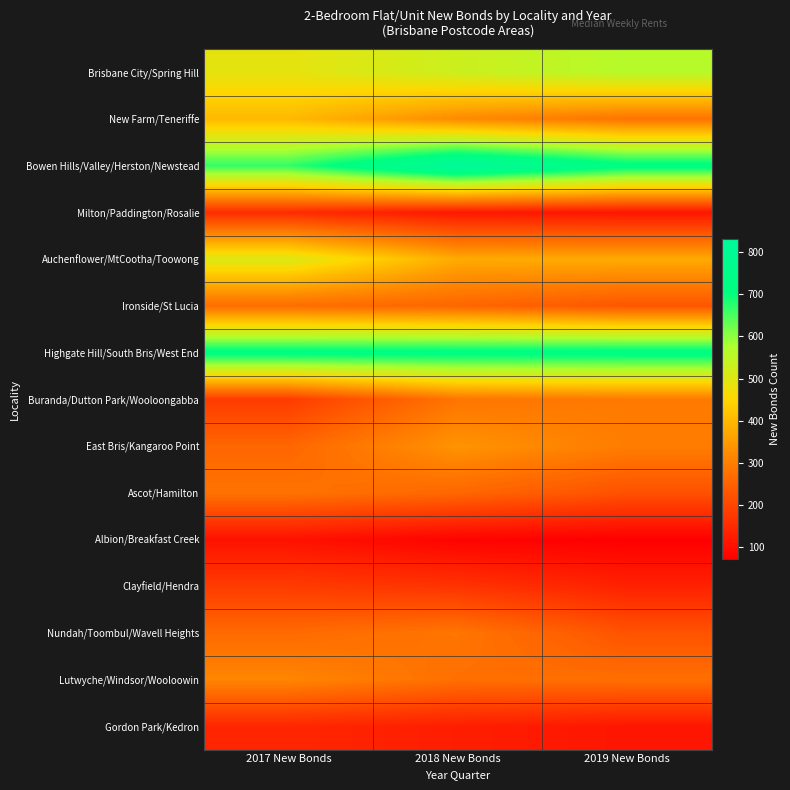

Reading left to right, what are all the values shown in this chart?

Brisbane City/Spring Hill: 2017 New Bonds=490	2018 New Bonds=530	2019 New Bonds=563
New Farm/Teneriffe: 2017 New Bonds=401	2018 New Bonds=322	2019 New Bonds=282
Bowen Hills/Valley/Herston/Newstead: 2017 New Bonds=668	2018 New Bonds=831	2019 New Bonds=728
Milton/Paddington/Rosalie: 2017 New Bonds=153	2018 New Bonds=117	2019 New Bonds=112
Auchenflower/MtCootha/Toowong: 2017 New Bonds=505	2018 New Bonds=377	2019 New Bonds=376
Ironside/St Lucia: 2017 New Bonds=270	2018 New Bonds=257	2019 New Bonds=228
Highgate Hill/South Bris/West End: 2017 New Bonds=724	2018 New Bonds=724	2019 New Bonds=728
Buranda/Dutton Park/Wooloongabba: 2017 New Bonds=181	2018 New Bonds=285	2019 New Bonds=293
East Bris/Kangaroo Point: 2017 New Bonds=258	2018 New Bonds=339	2019 New Bonds=299
Ascot/Hamilton: 2017 New Bonds=281	2018 New Bonds=259	2019 New Bonds=220
Albion/Breakfast Creek: 2017 New Bonds=105	2018 New Bonds=78	2019 New Bonds=71
Clayfield/Hendra: 2017 New Bonds=181	2018 New Bonds=166	2019 New Bonds=134
Nundah/Toombul/Wavell Heights: 2017 New Bonds=265	2018 New Bonds=286	2019 New Bonds=224
Lutwyche/Windsor/Wooloowin: 2017 New Bonds=315	2018 New Bonds=274	2019 New Bonds=274
Gordon Park/Kedron: 2017 New Bonds=142	2018 New Bonds=127	2019 New Bonds=114